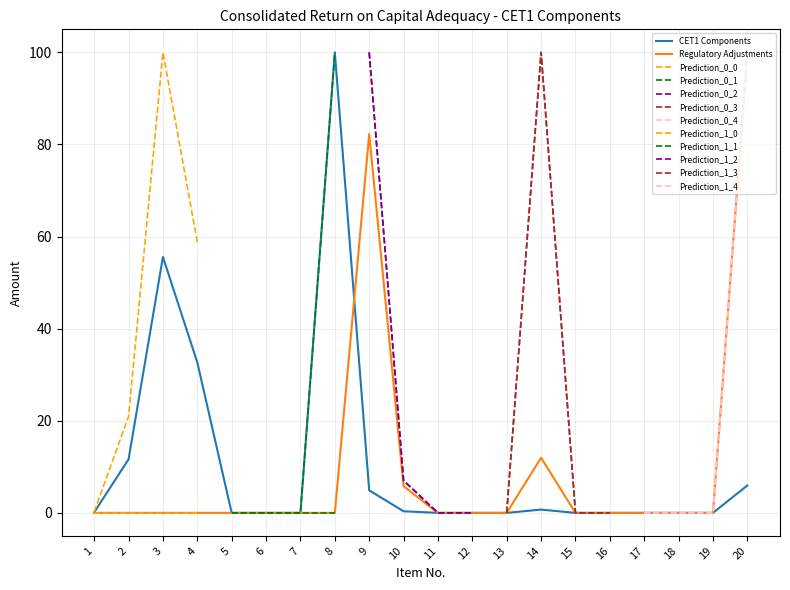

At which label is Regulatory Adjustments closest to 50?

9